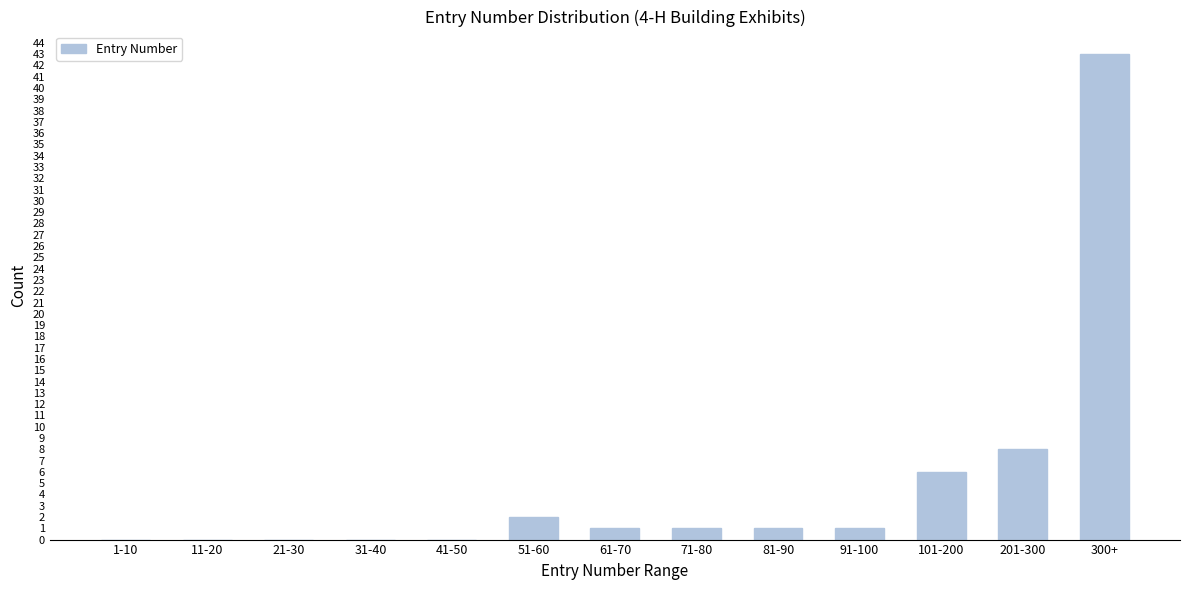

Reading left to right, transcribe all the data shown in this chart.

1-10=0	11-20=0	21-30=0	31-40=0	41-50=0	51-60=2	61-70=1	71-80=1	81-90=1	91-100=1	101-200=6	201-300=8	300+=43